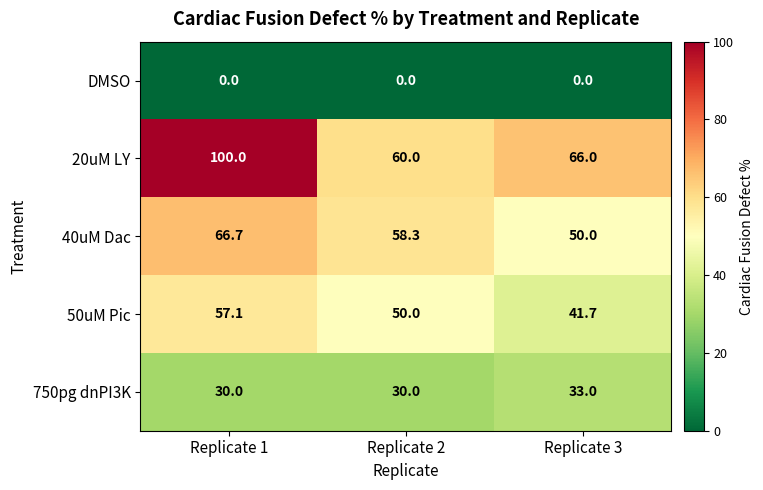

True or false: DMSO has a value of 0.0 at Replicate 1.

True